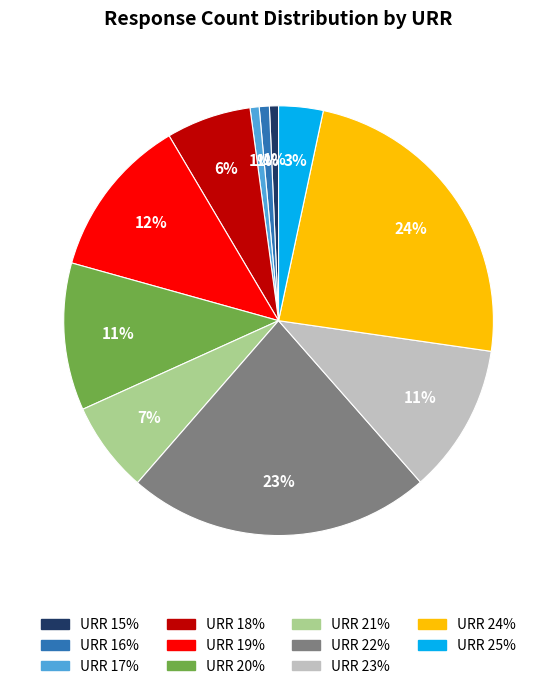

To the nearest percent, what is the average slice percentage?

9%